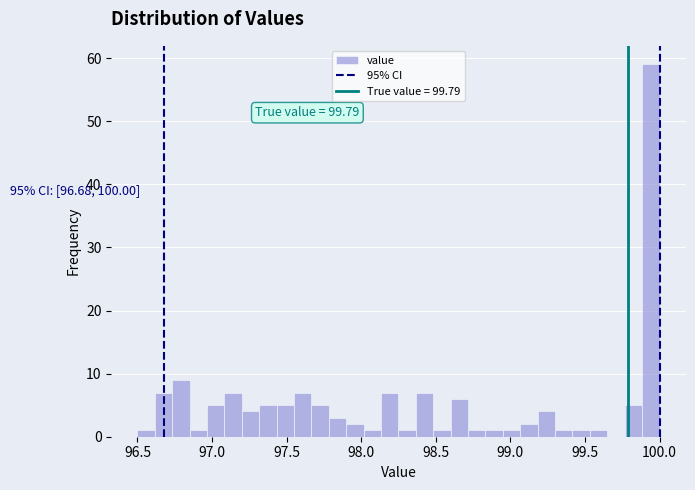

Around what value on the x-axis is the tallest bar? Give the approximate position of its centre, as read against the axis.

99.95